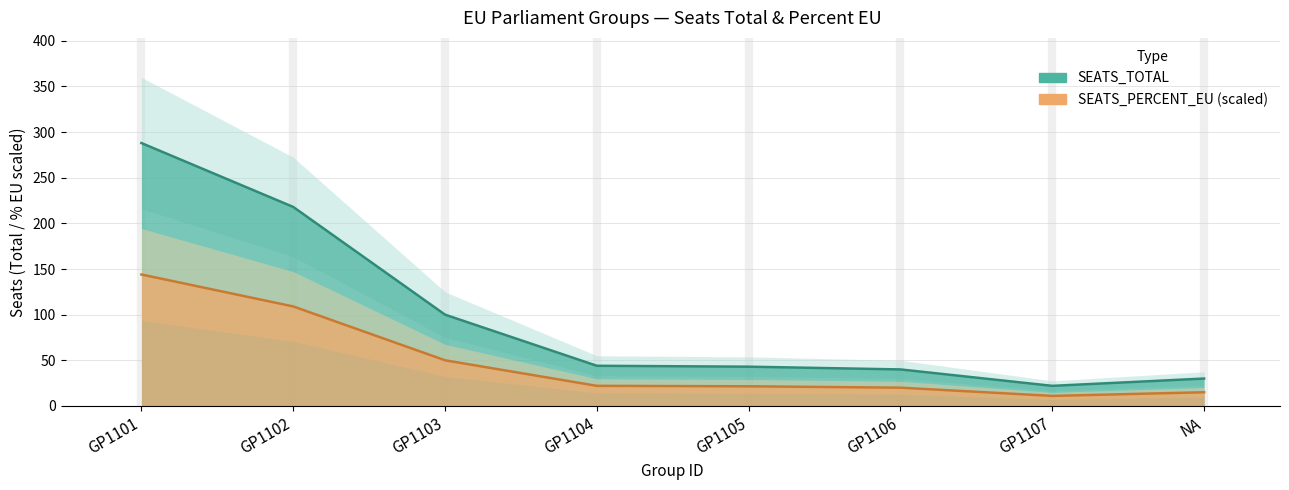

True or false: SEATS_PERCENT_EU has more than 2 points higher than both neighbors.

False